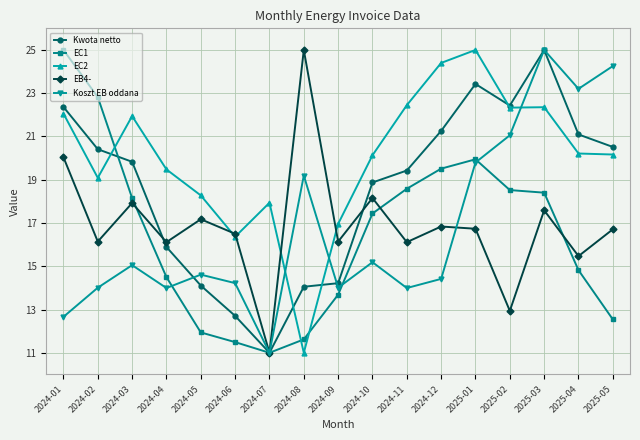

What is the difference between the EC1 values at 2024-12 and 2025-04?

4.7